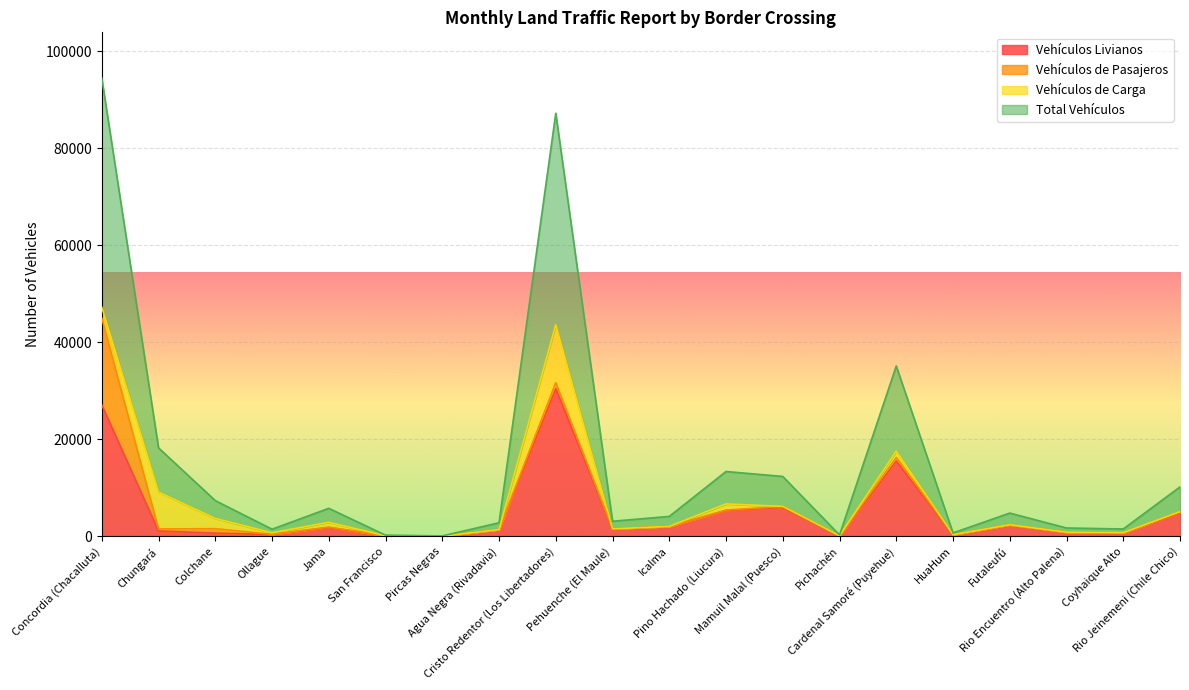

How many interior local valleys does the Total Vehículos series have?

6